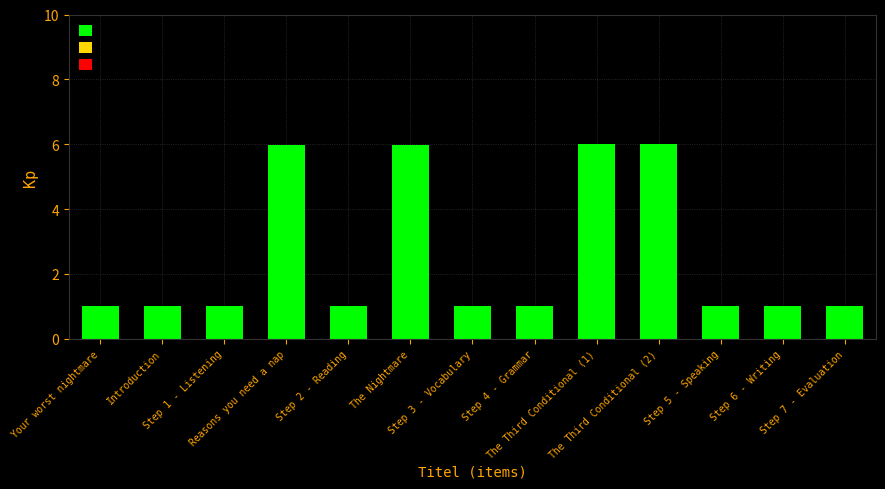

The chart shows a value of 1.0 at Step 6 - Writing. True or false?

True